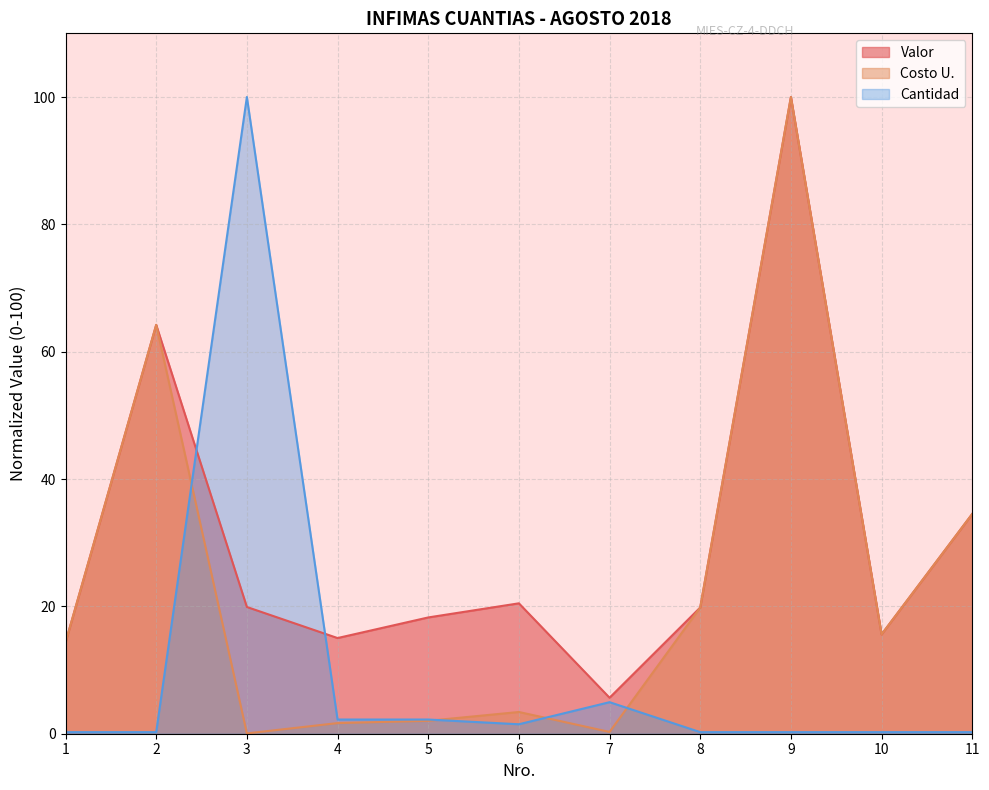

Where is the first local minimum for Cantidad?

6